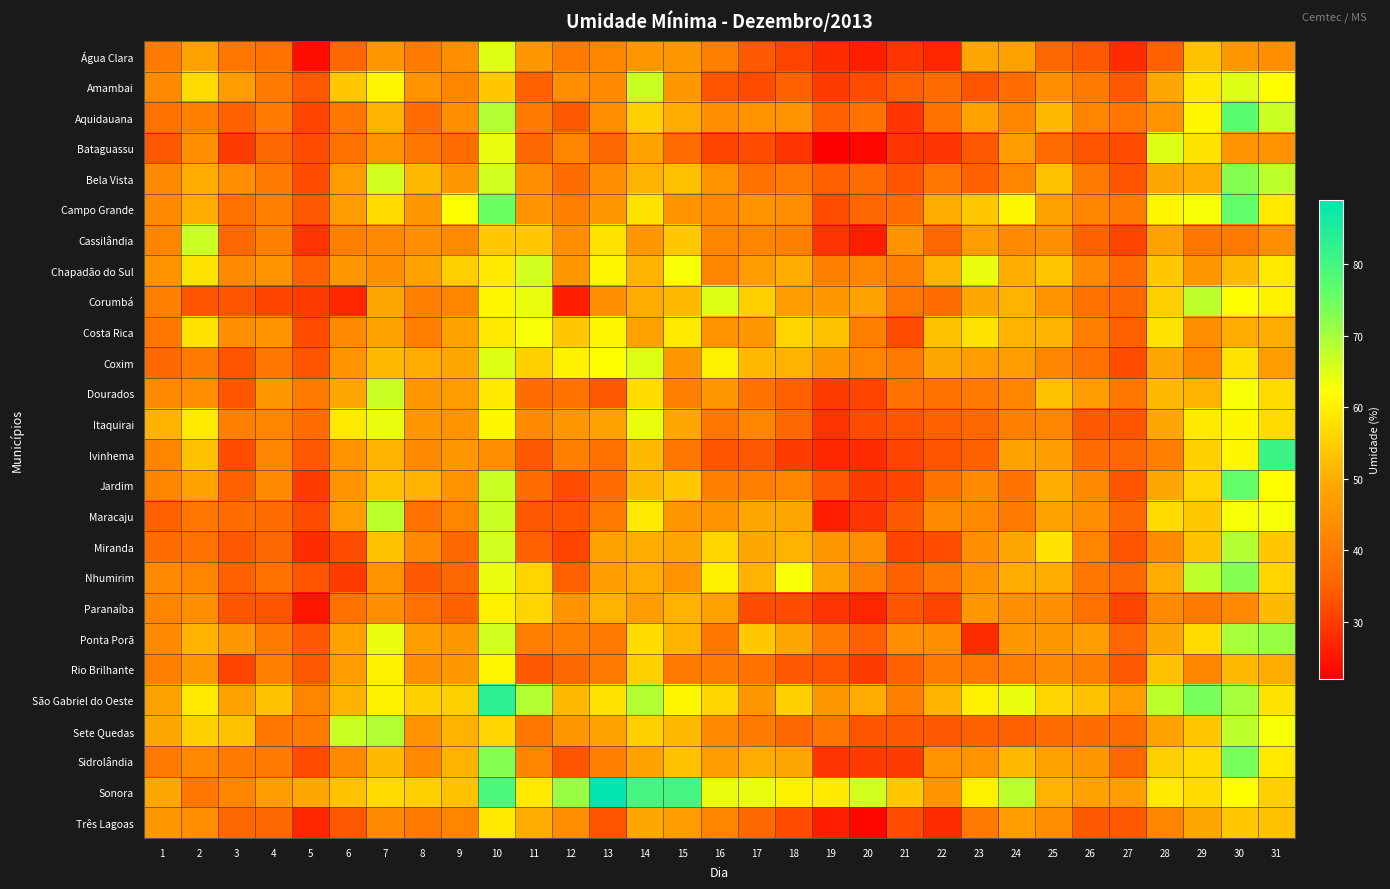

Reading left to right, transcribe all the data shown in this chart.

Água Clara: 1=40	2=48	3=39	4=38	5=24	6=36	7=46	8=40	9=44	10=65	11=46	12=40	13=42	14=46	15=46	16=41	17=34	18=31	19=28	20=26	21=29	22=27	23=49	24=48	25=36	26=34	27=28	28=35	29=53	30=46	31=44
Amambai: 1=43	2=57	3=47	4=40	5=34	6=54	7=61	8=45	9=42	10=54	11=35	12=44	13=43	14=67	15=46	16=33	17=32	18=35	19=30	20=32	21=35	22=37	23=33	24=37	25=44	26=40	27=34	28=49	29=59	30=65	31=62
Aquidauana: 1=38	2=41	3=35	4=40	5=31	6=39	7=51	8=37	9=44	10=69	11=40	12=34	13=44	14=55	15=50	16=44	17=45	18=45	19=35	20=38	21=29	22=38	23=48	24=42	25=52	26=42	27=39	28=45	29=61	30=77	31=67
Bataguassu: 1=34	2=44	3=30	4=36	5=32	6=38	7=45	8=39	9=37	10=64	11=36	12=42	13=36	14=48	15=37	16=31	17=32	18=29	19=22	20=23	21=29	22=29	23=34	24=47	25=37	26=33	27=32	28=65	29=58	30=45	31=45
Bela Vista: 1=43	2=50	3=44	4=40	5=32	6=47	7=66	8=52	9=46	10=66	11=44	12=37	13=44	14=51	15=53	16=45	17=38	18=40	19=35	20=37	21=33	22=39	23=35	24=42	25=53	26=40	27=33	28=49	29=50	30=73	31=68
Campo Grande: 1=43	2=50	3=38	4=41	5=34	6=47	7=57	8=46	9=62	10=75	11=45	12=41	13=46	14=58	15=45	16=43	17=45	18=44	19=32	20=36	21=37	22=50	23=54	24=61	25=48	26=42	27=40	28=61	29=63	30=76	31=59
Cassilândia: 1=42	2=67	3=36	4=41	5=29	6=41	7=43	8=44	9=43	10=54	11=54	12=44	13=58	14=46	15=54	16=42	17=42	18=41	19=29	20=26	21=45	22=36	23=47	24=43	25=44	26=35	27=31	28=48	29=39	30=40	31=44
Chapadão do Sul: 1=45	2=58	3=43	4=45	5=35	6=46	7=44	8=48	9=55	10=59	11=66	12=46	13=61	14=51	15=63	16=42	17=47	18=50	19=41	20=42	21=41	22=51	23=64	24=50	25=54	26=43	27=37	28=54	29=46	30=52	31=59
Corumbá: 1=41	2=33	3=33	4=31	5=30	6=27	7=49	8=41	9=42	10=61	11=64	12=26	13=44	14=50	15=52	16=65	17=55	18=47	19=46	20=48	21=39	22=37	23=49	24=51	25=45	26=38	27=36	28=55	29=68	30=62	31=60
Costa Rica: 1=39	2=58	3=44	4=45	5=32	6=43	7=48	8=41	9=48	10=59	11=63	12=54	13=61	14=48	15=59	16=45	17=46	18=56	19=53	20=41	21=32	22=53	23=58	24=51	25=51	26=41	27=35	28=58	29=44	30=50	31=50
Coxim: 1=36	2=40	3=33	4=39	5=33	6=45	7=52	8=50	9=49	10=65	11=55	12=60	13=62	14=65	15=46	16=60	17=52	18=51	19=46	20=42	21=40	22=49	23=47	24=47	25=42	26=38	27=32	28=49	29=42	30=58	31=47
Dourados: 1=43	2=44	3=33	4=46	5=40	6=49	7=67	8=46	9=47	10=59	11=37	12=38	13=34	14=57	15=41	16=46	17=38	18=35	19=30	20=31	21=38	22=38	23=40	24=42	25=53	26=47	27=39	28=52	29=51	30=63	31=57
Itaquirai: 1=51	2=59	3=41	4=42	5=37	6=59	7=64	8=46	9=45	10=61	11=43	12=46	13=48	14=64	15=49	16=39	17=42	18=36	19=29	20=32	21=33	22=35	23=36	24=41	25=42	26=34	27=33	28=49	29=59	30=61	31=57
Ivinhema: 1=42	2=53	3=32	4=42	5=34	6=45	7=51	8=43	9=46	10=44	11=34	12=41	13=38	14=52	15=39	16=33	17=34	18=30	19=27	20=28	21=31	22=33	23=35	24=48	25=47	26=37	27=36	28=41	29=55	30=61	31=81
Jardim: 1=42	2=48	3=35	4=43	5=30	6=45	7=53	8=51	9=45	10=67	11=37	12=32	13=37	14=52	15=54	16=41	17=41	18=42	19=34	20=30	21=31	22=38	23=43	24=38	25=50	26=43	27=33	28=49	29=56	30=76	31=62
Maracaju: 1=35	2=39	3=37	4=37	5=32	6=47	7=68	8=38	9=42	10=67	11=34	12=33	13=40	14=59	15=46	16=45	17=49	18=49	19=26	20=29	21=34	22=43	23=43	24=40	25=48	26=44	27=36	28=57	29=54	30=63	31=63
Miranda: 1=37	2=38	3=34	4=36	5=28	6=32	7=53	8=43	9=36	10=66	11=35	12=31	13=48	14=50	15=49	16=56	17=49	18=51	19=46	20=44	21=31	22=32	23=44	24=49	25=58	26=42	27=33	28=43	29=53	30=69	31=54
Nhumirim: 1=43	2=42	3=35	4=38	5=33	6=30	7=45	8=34	9=36	10=64	11=56	12=35	13=47	14=50	15=45	16=60	17=51	18=63	19=48	20=41	21=35	22=39	23=45	24=50	25=50	26=39	27=36	28=50	29=68	30=73	31=56
Paranaíba: 1=42	2=44	3=33	4=33	5=25	6=38	7=44	8=38	9=35	10=60	11=56	12=45	13=51	14=47	15=51	16=48	17=32	18=32	19=29	20=27	21=33	22=31	23=46	24=44	25=44	26=38	27=31	28=43	29=40	30=43	31=52
Ponta Porã: 1=43	2=51	3=46	4=40	5=34	6=48	7=64	8=47	9=46	10=66	11=41	12=41	13=40	14=57	15=51	16=39	17=54	18=49	19=40	20=35	21=44	22=44	23=28	24=46	25=46	26=47	27=36	28=49	29=57	30=70	31=71
Rio Brilhante: 1=41	2=46	3=31	4=41	5=34	6=47	7=60	8=44	9=46	10=61	11=34	12=36	13=40	14=55	15=40	16=40	17=38	18=34	19=33	20=30	21=35	22=40	23=39	24=41	25=43	26=41	27=34	28=53	29=42	30=52	31=50
São Gabriel do Oeste: 1=48	2=59	3=48	4=53	5=42	6=51	7=60	8=55	9=55	10=83	11=69	12=52	13=58	14=69	15=61	16=56	17=46	18=55	19=46	20=50	21=41	22=51	23=60	24=64	25=56	26=53	27=47	28=68	29=74	30=70	31=58
Sete Quedas: 1=49	2=55	3=53	4=39	5=40	6=67	7=69	8=45	9=51	10=56	11=39	12=46	13=48	14=55	15=52	16=43	17=40	18=36	19=39	20=33	21=34	22=34	23=35	24=35	25=37	26=37	27=37	28=48	29=54	30=68	31=63
Sidrolândia: 1=40	2=43	3=40	4=40	5=32	6=43	7=52	8=43	9=51	10=73	11=42	12=33	13=41	14=48	15=53	16=47	17=50	18=49	19=29	20=30	21=30	22=45	23=45	24=52	25=48	26=46	27=36	28=55	29=57	30=74	31=59
Sonora: 1=49	2=39	3=42	4=47	5=49	6=53	7=57	8=55	9=53	10=79	11=59	12=71	13=89	14=80	15=80	16=64	17=64	18=60	19=59	20=66	21=54	22=45	23=60	24=68	25=51	26=48	27=47	28=59	29=57	30=62	31=55
Três Lagoas: 1=46	2=44	3=36	4=36	5=27	6=34	7=43	8=40	9=42	10=59	11=50	12=44	13=33	14=49	15=47	16=42	17=36	18=32	19=26	20=23	21=32	22=28	23=40	24=47	25=44	26=34	27=34	28=42	29=49	30=54	31=53